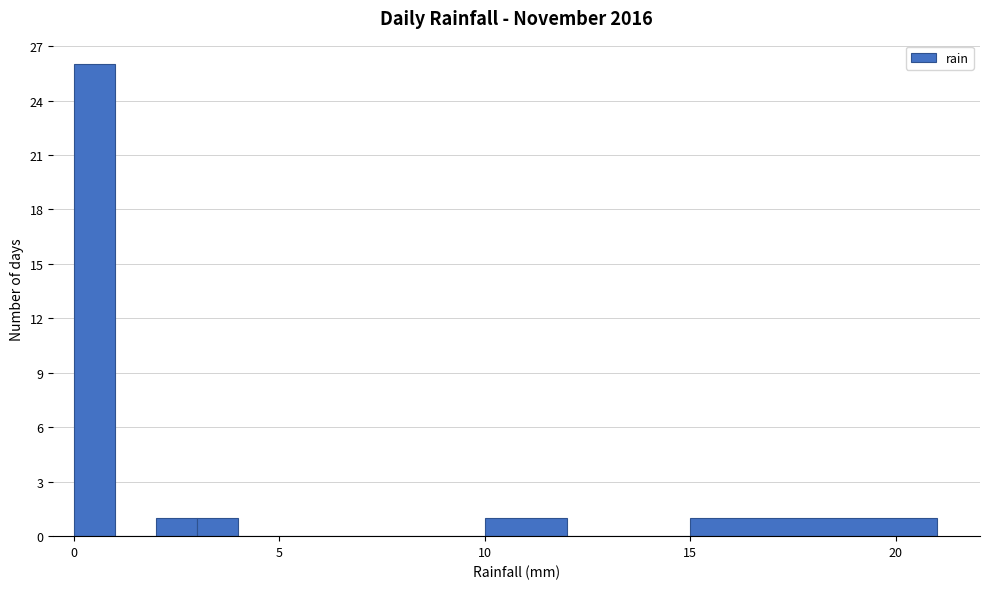

Read against the x-axis, roughly where is the centre of the tallest bar?

0.5